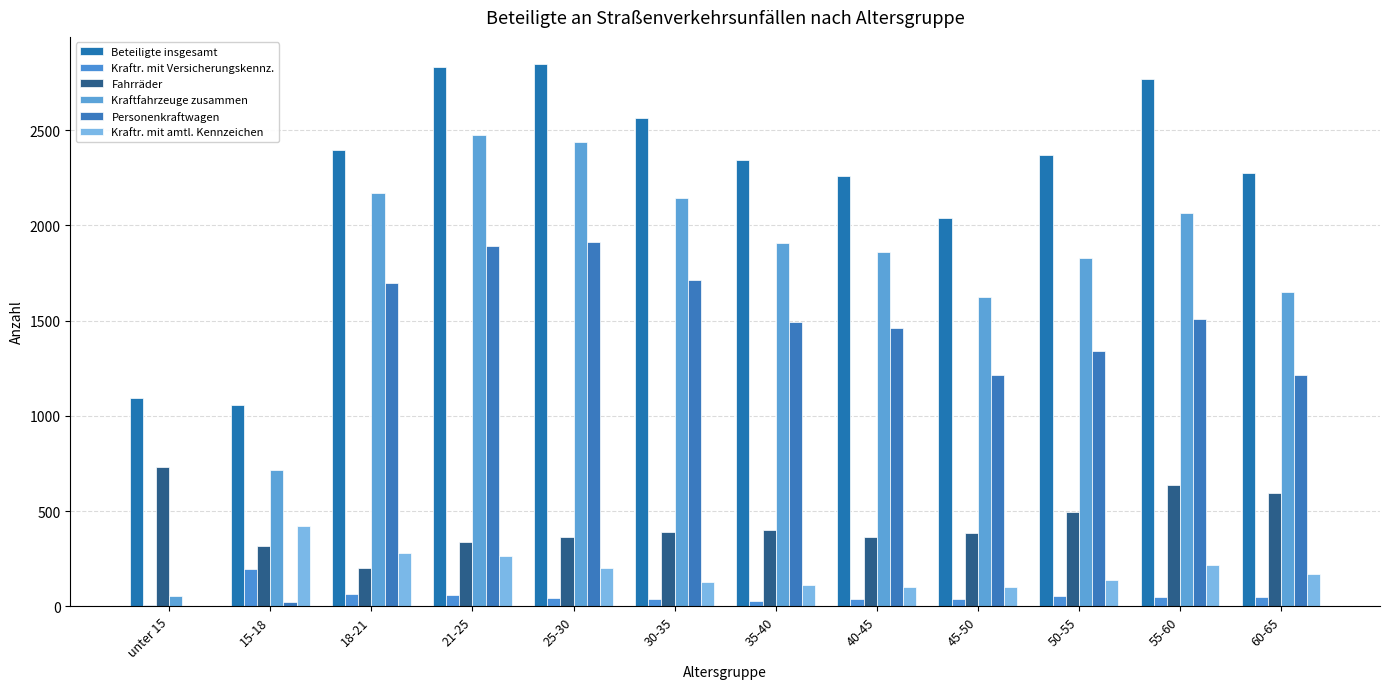

What is the difference between the maximum and minimum values in the Personenkraftwagen series?

1911